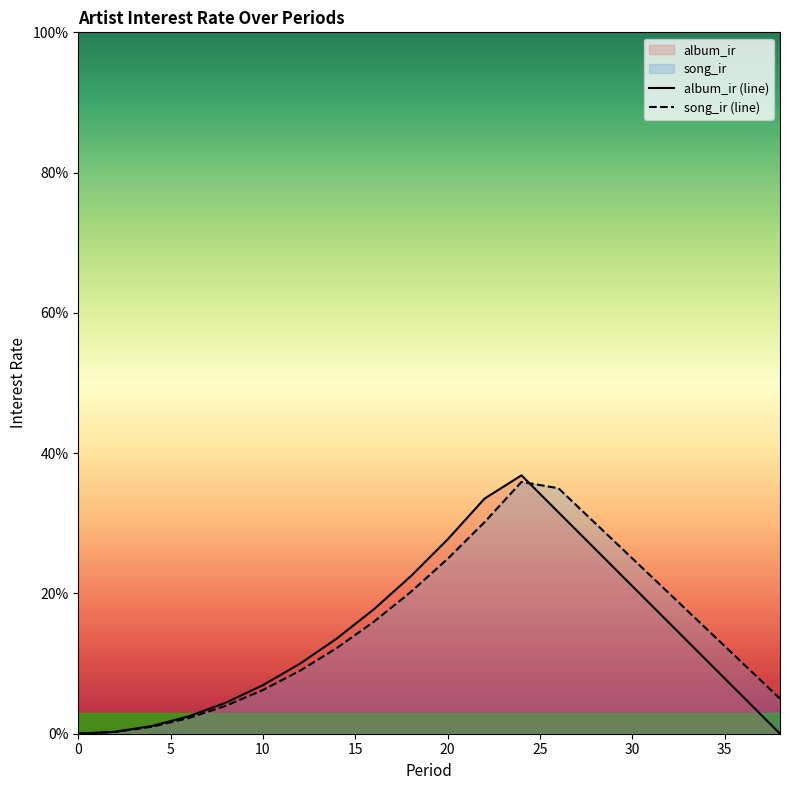

How many interior local peaks does the album_ir (line) series have?

1